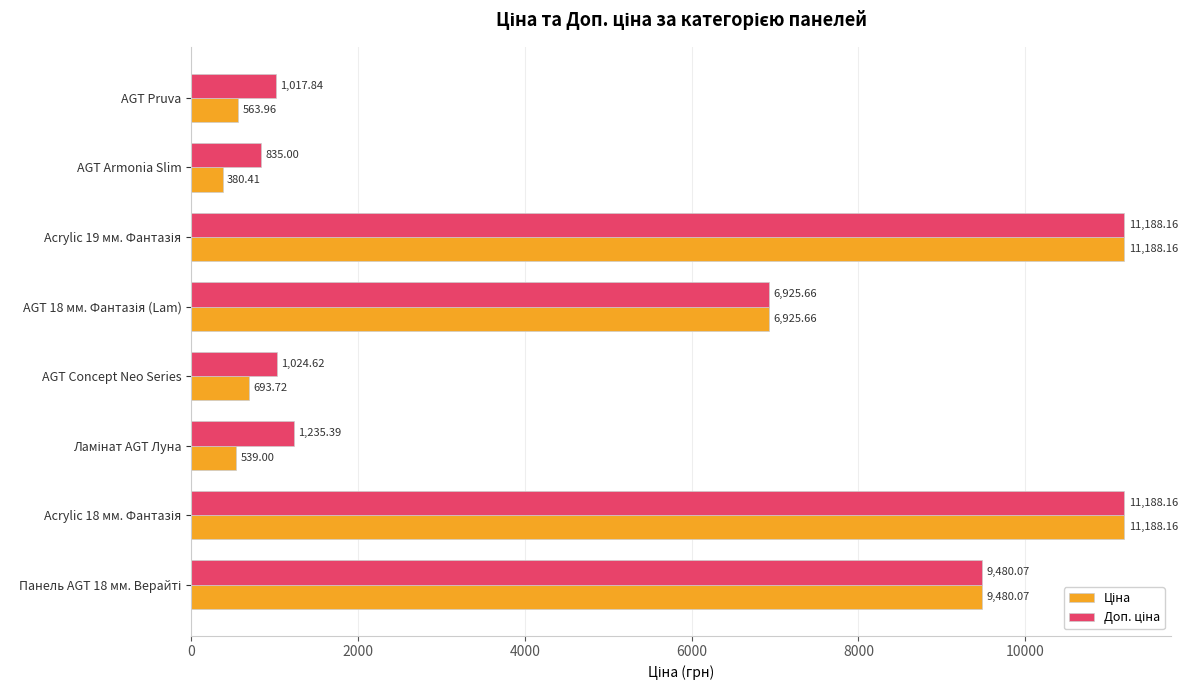

Which category has the lowest value across all series?

AGT Armonia Slim